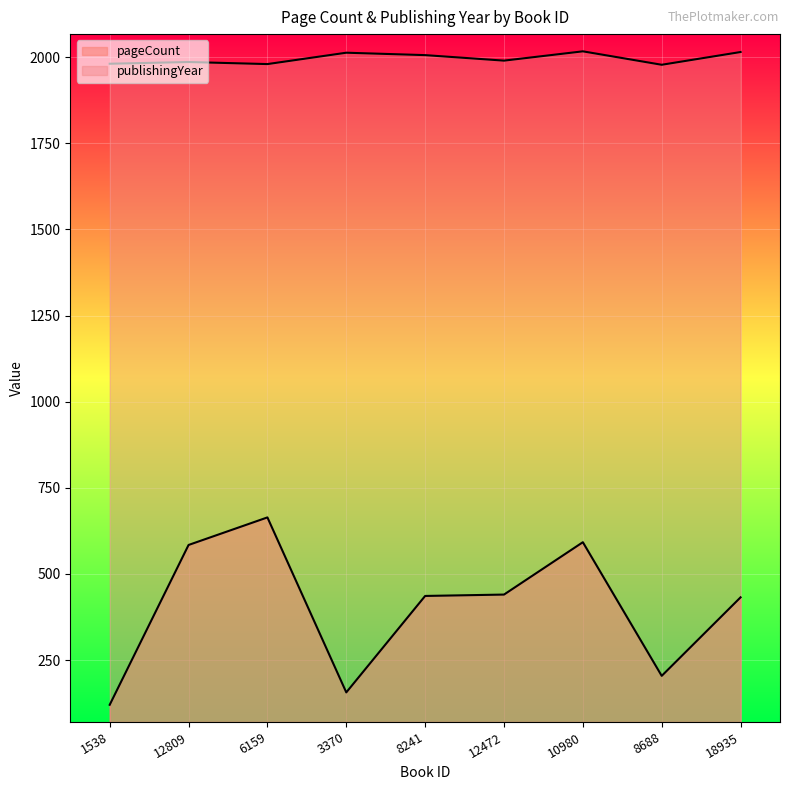

What is the average value of the publishingYear series?

1996